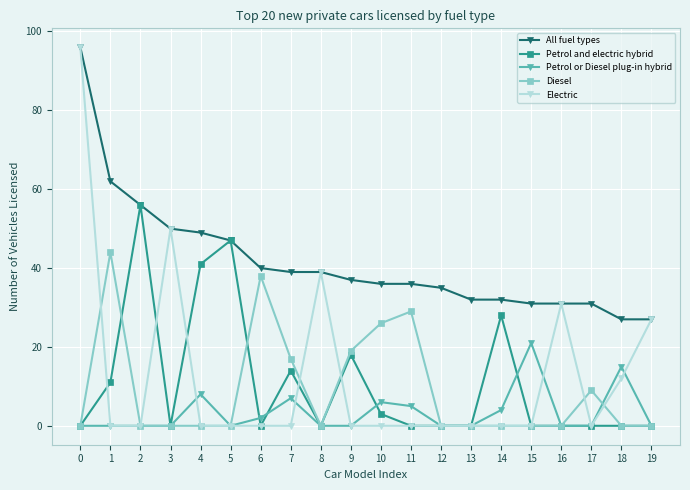

At which category does Electric reach its first local peak?

3